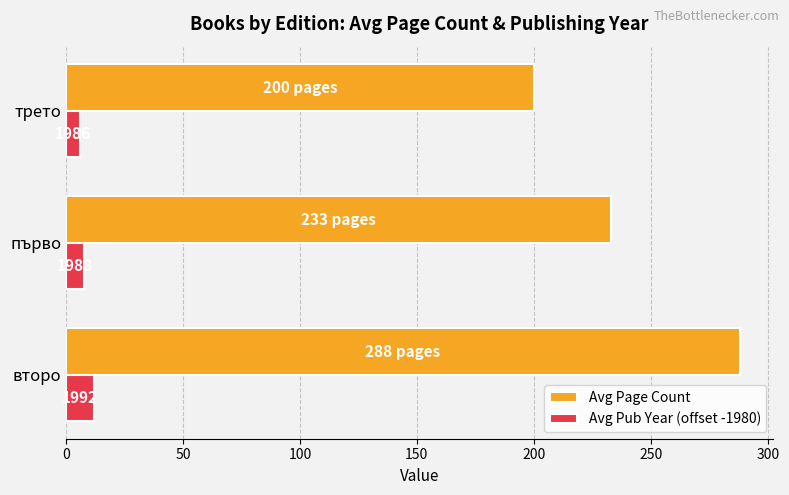

What is the minimum value shown in the chart?

6.0